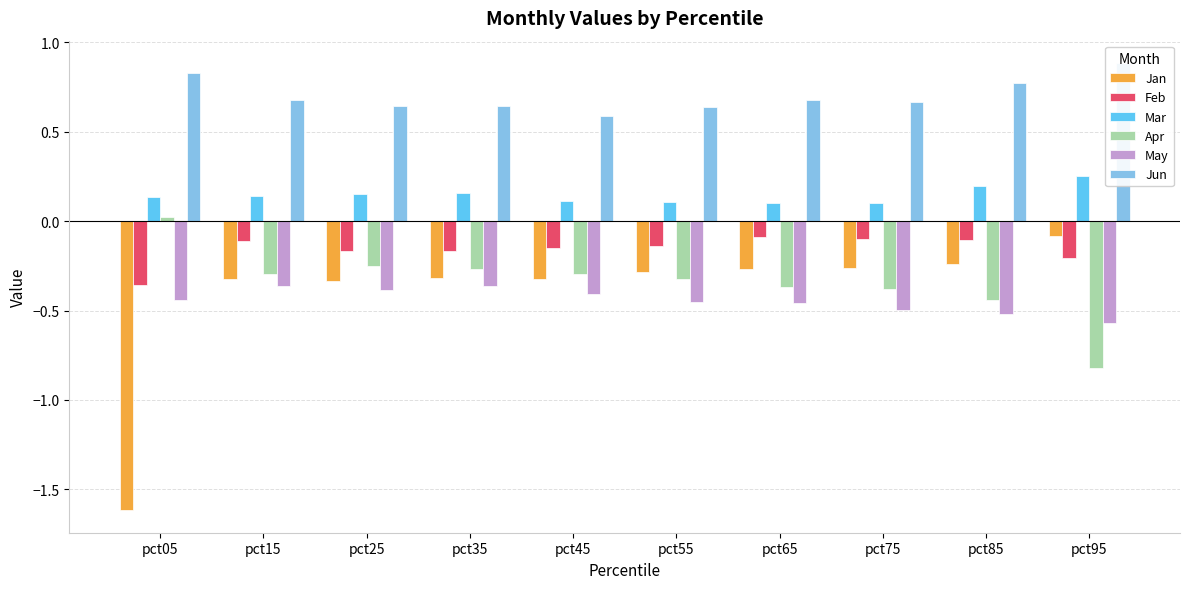

Is the value of Jun at pct25 greater than the value of Mar at pct15?

Yes